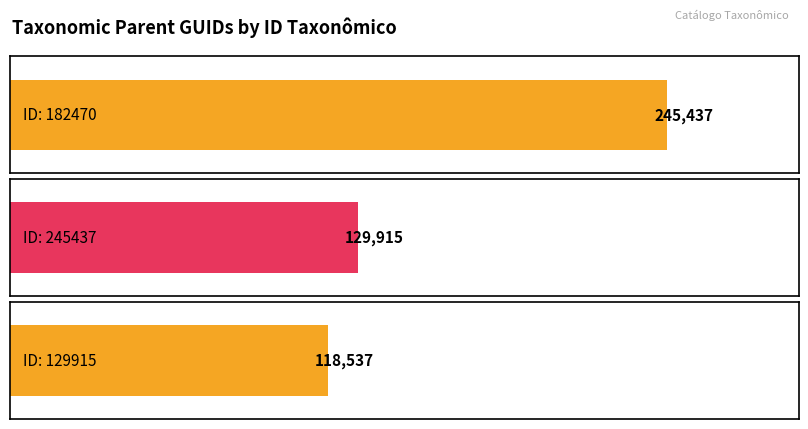

What is the value of the 2nd bar from the left?

129915